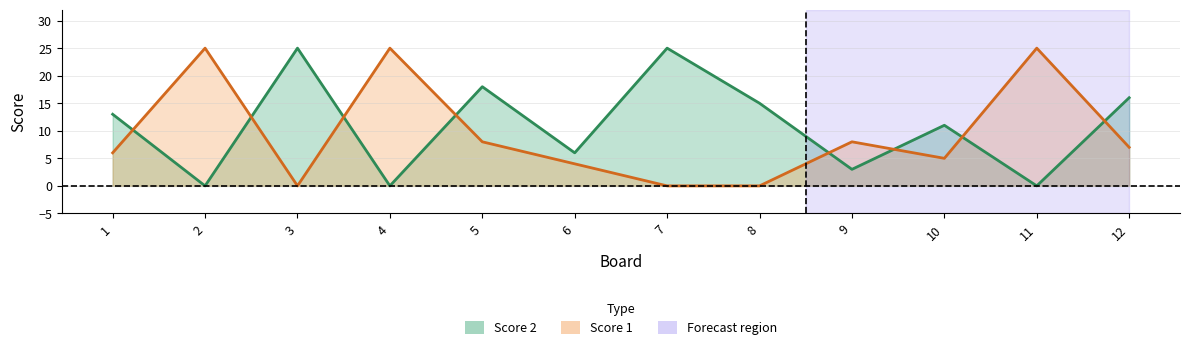

At how many categories does at least one series exceed 15?

7